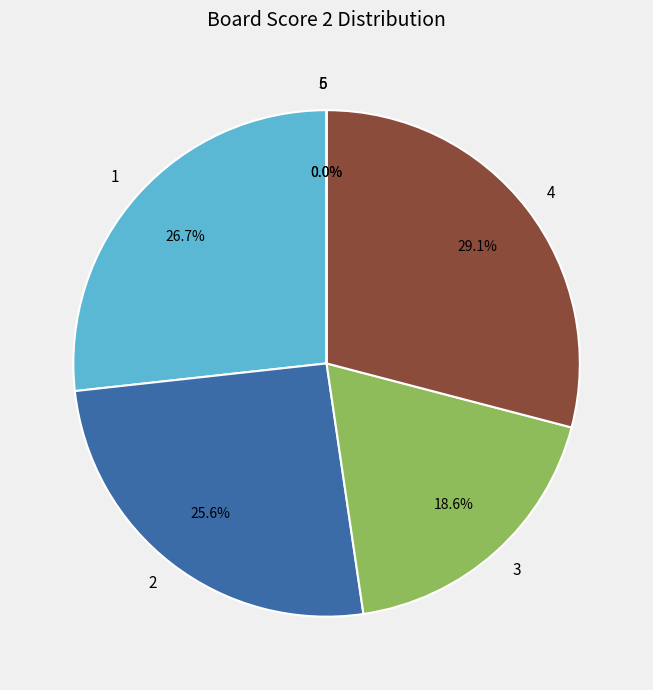

Approximately how many times larger is the value at 2 compared to 3?

1.4